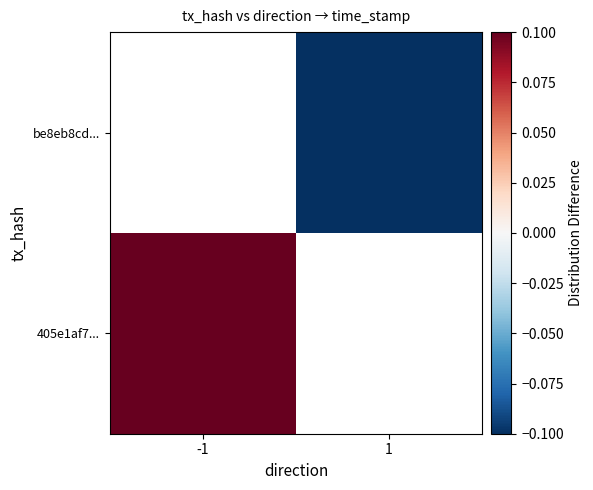

What is the total value across all series at 1?

-595977.3